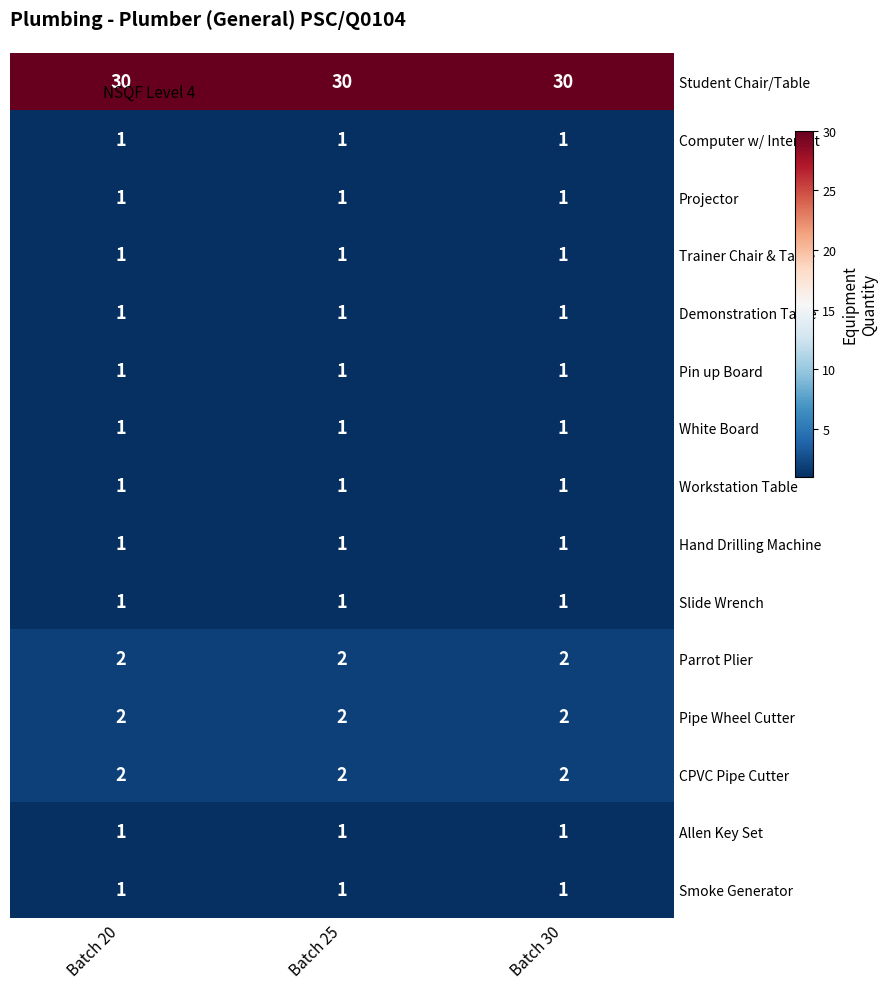

Is it true that Projector equals 1 at Batch 30?

True